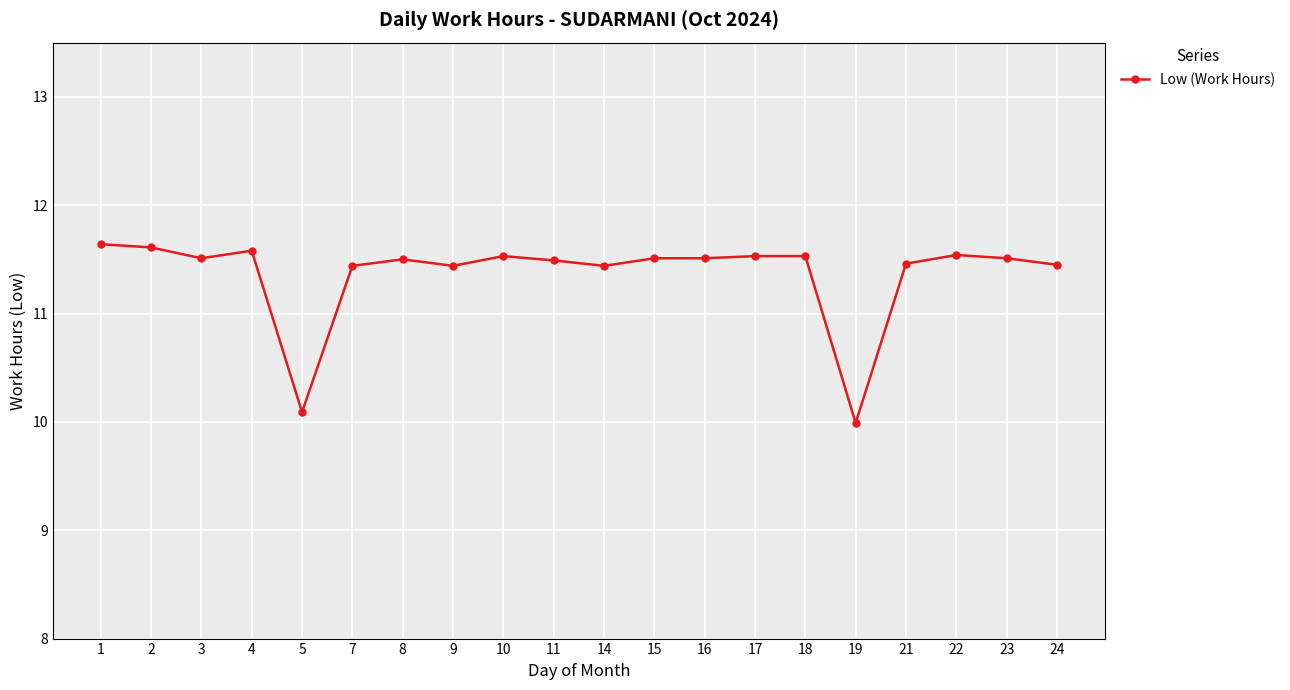

True or false: there are more than 0 points higher than both neighbors.

True